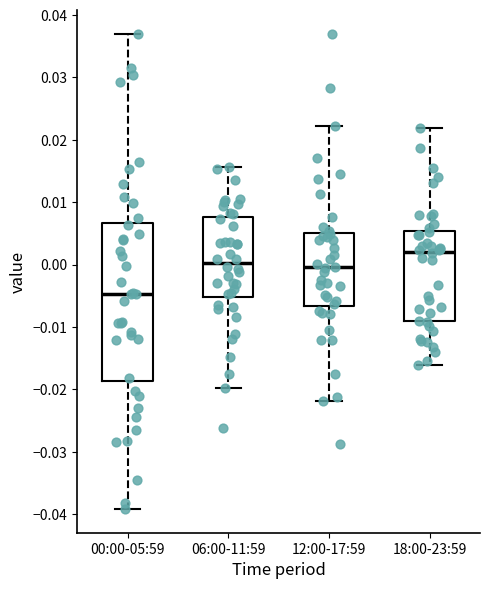

Where does the median line of the box for 06:00-11:59 sit on the y-axis? The values are not printed on the chart, so give them approximately, as read against the axis.

0.000